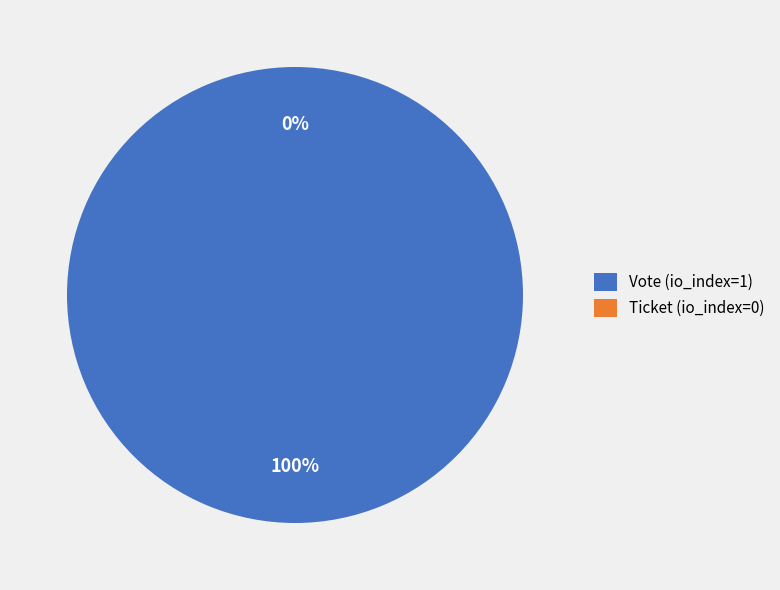

What is the change in value from Vote (io_index=1) to Ticket (io_index=0)?

-1